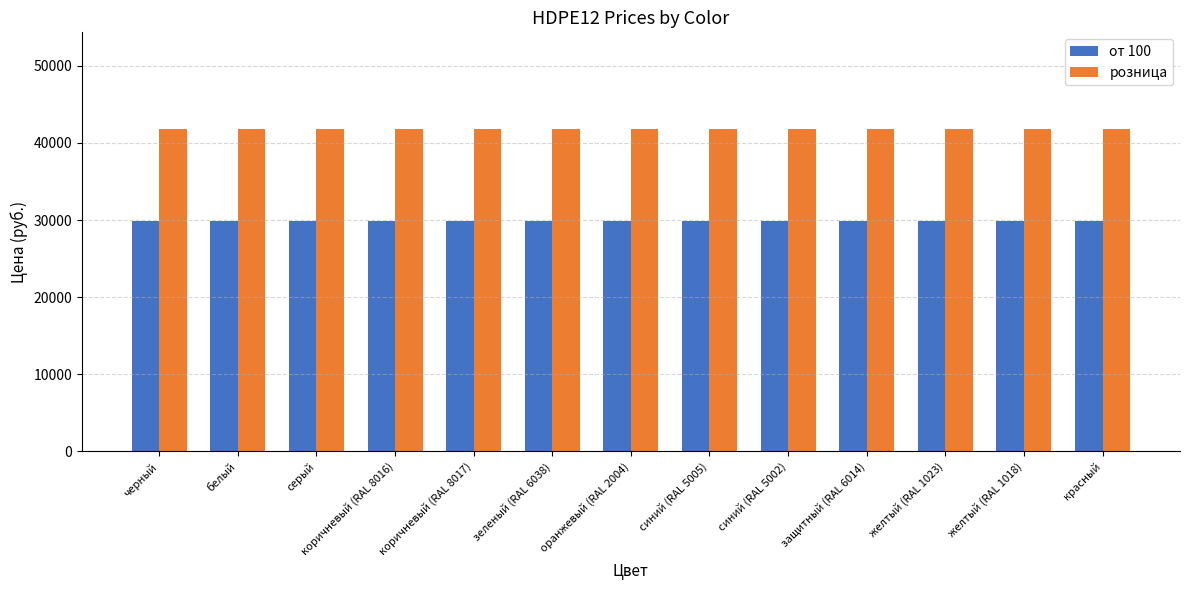

What is the difference between the highest and lowest values at зеленый (RAL 6038)?

11900